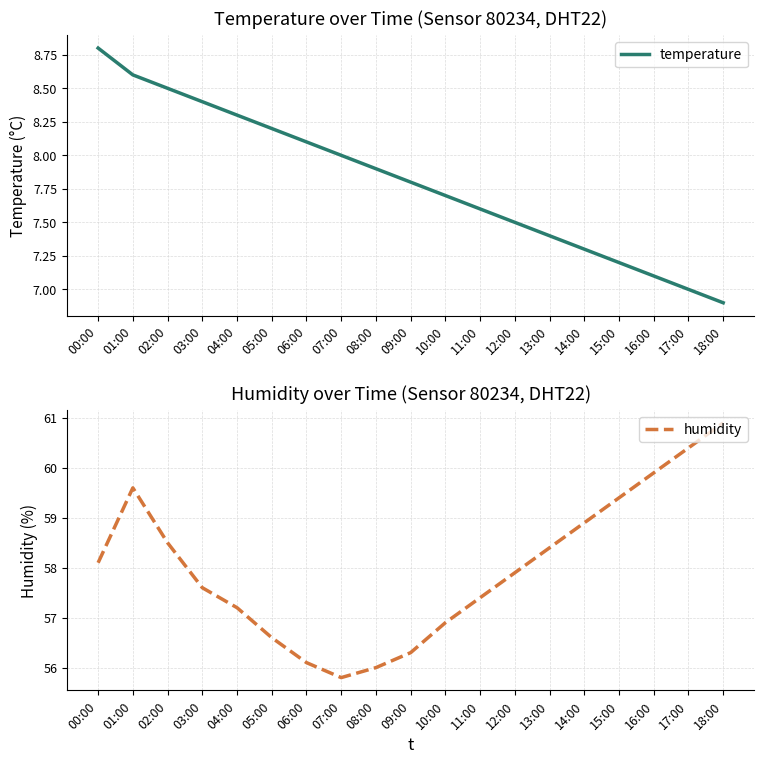

Where is the first local maximum for humidity?

01:00